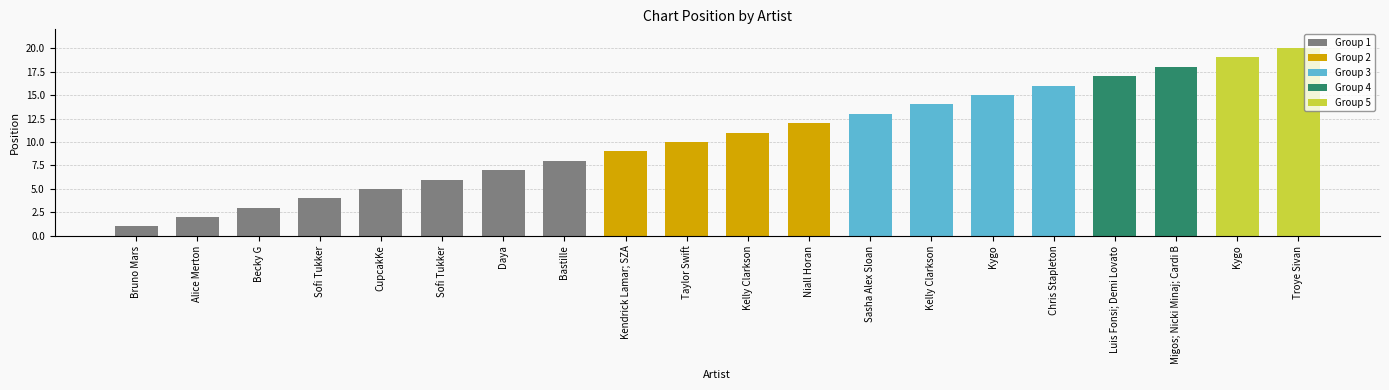

What is the label of the 4th bar from the right?

Luis Fonsi; Demi Lovato